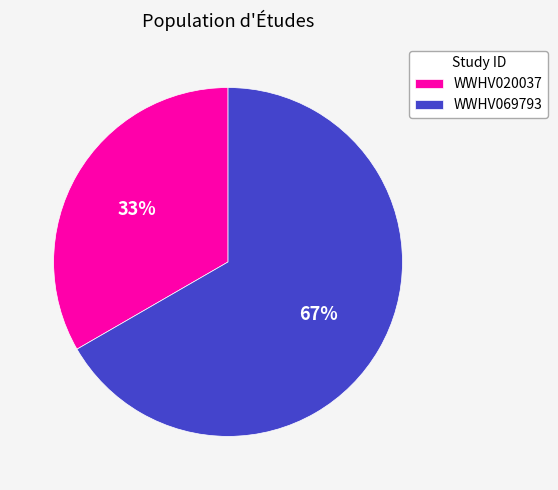

Do WWHV069793 and WWHV020037 together represent more than half of the pie?

Yes